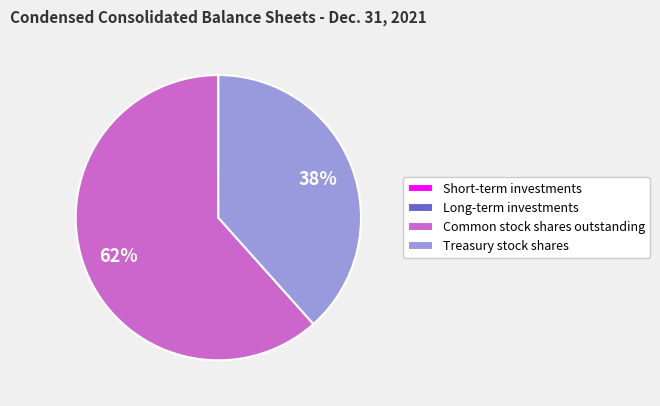

True or false: Common stock shares outstanding accounts for 62% of the total.

True